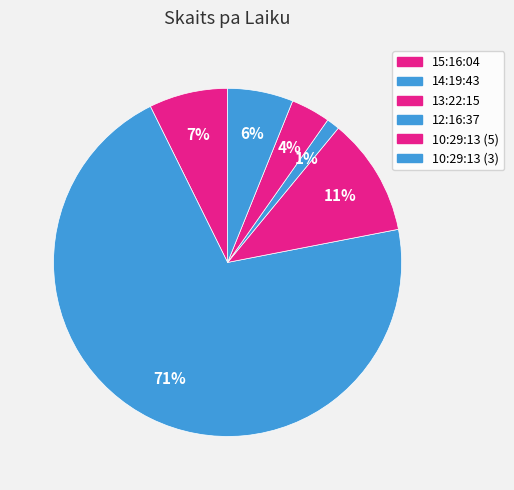

How many slices are in this pie chart?

6